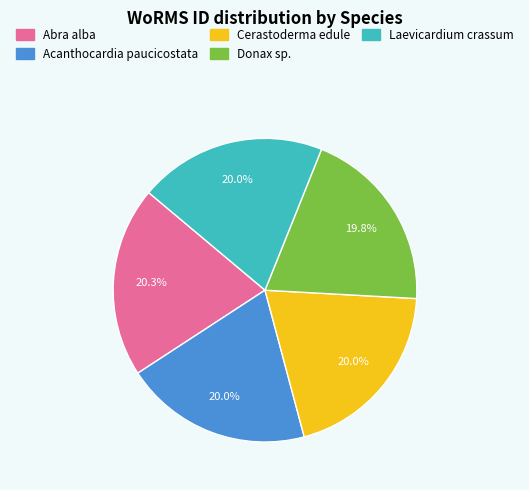

Is there any slice that represents more than half of the pie?

No